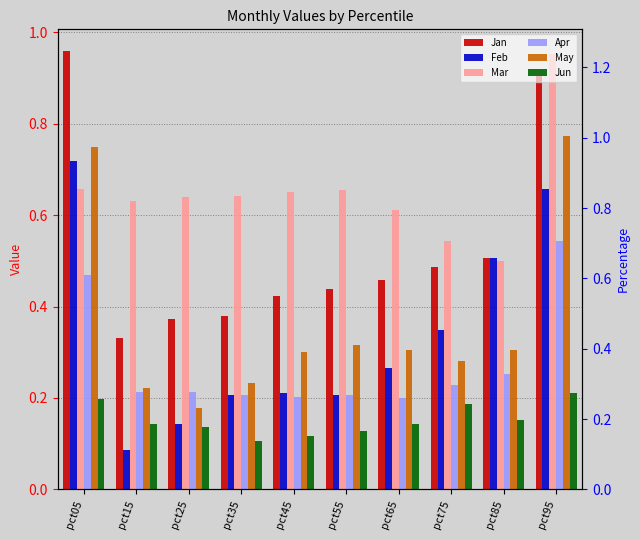

What is the maximum value shown in the chart?

1.0